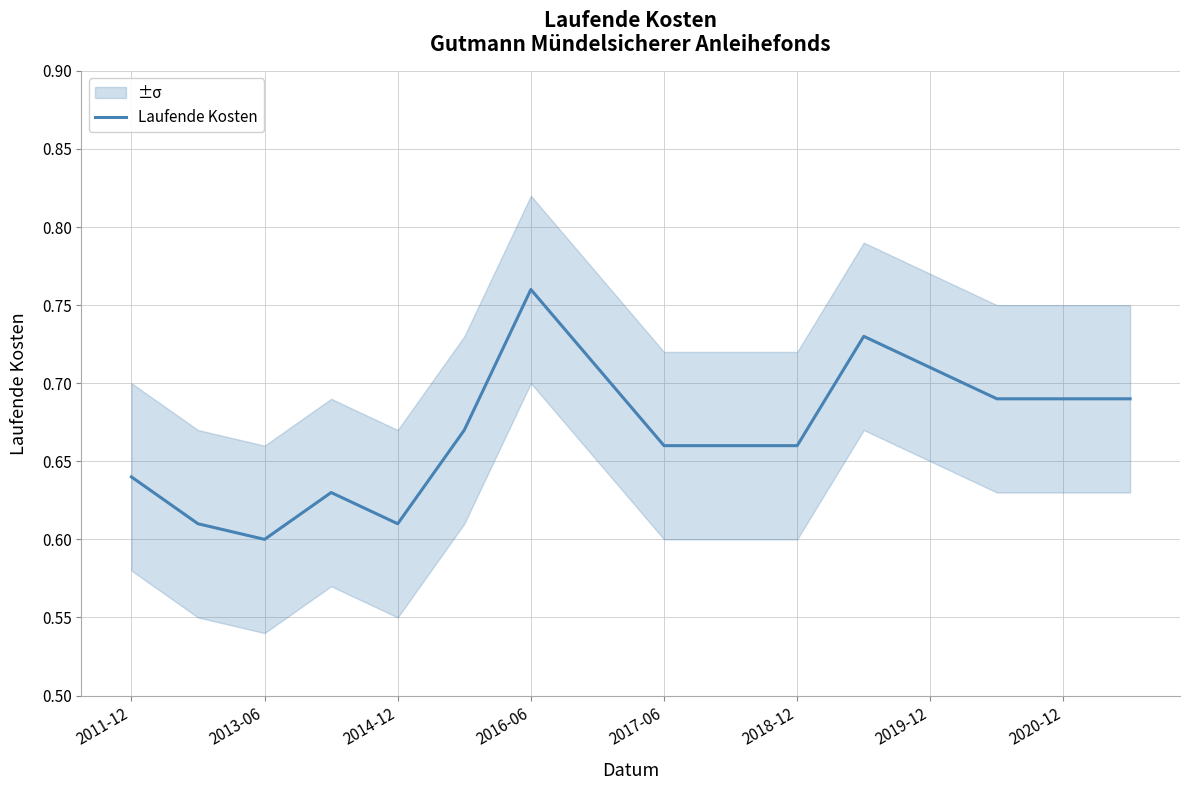

Which category has the highest value in the Laufende Kosten series?

2016-06